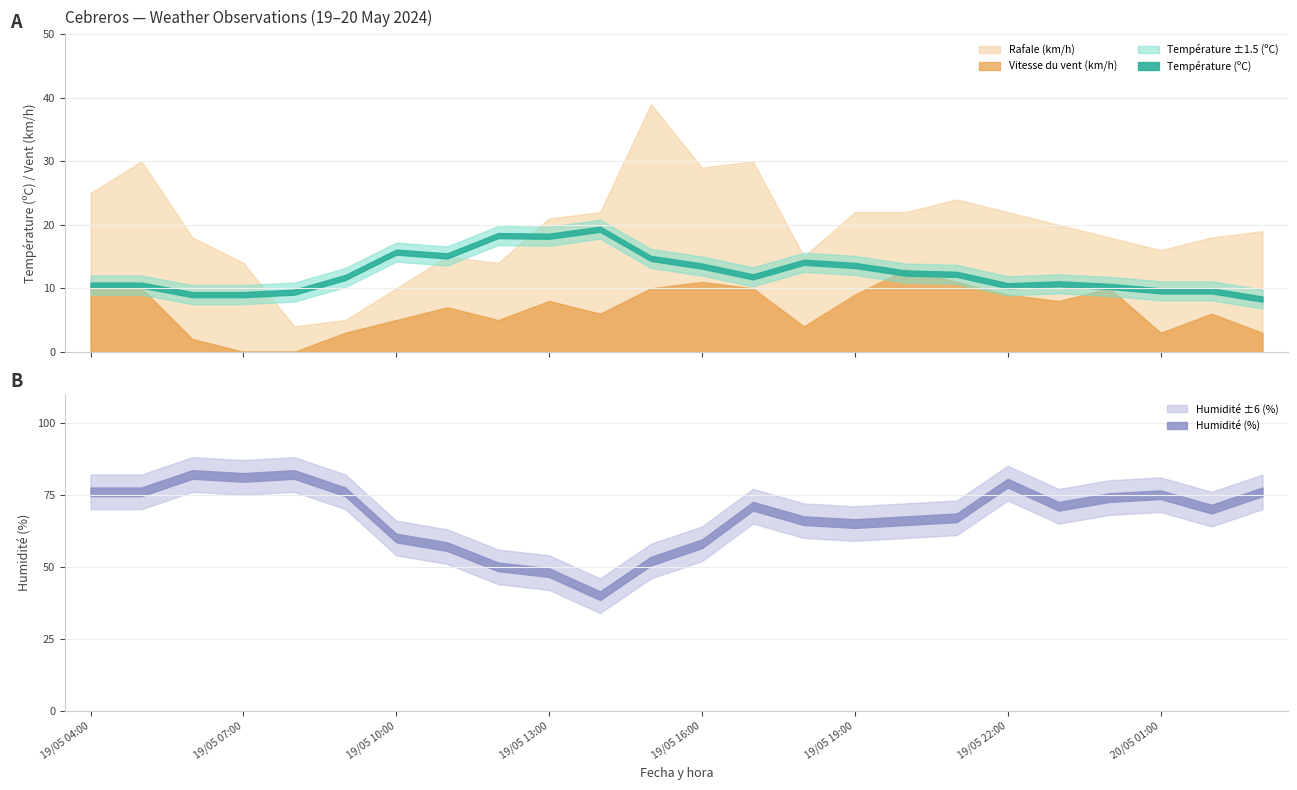

Which series has the largest total across all categories?

Humidité (%)